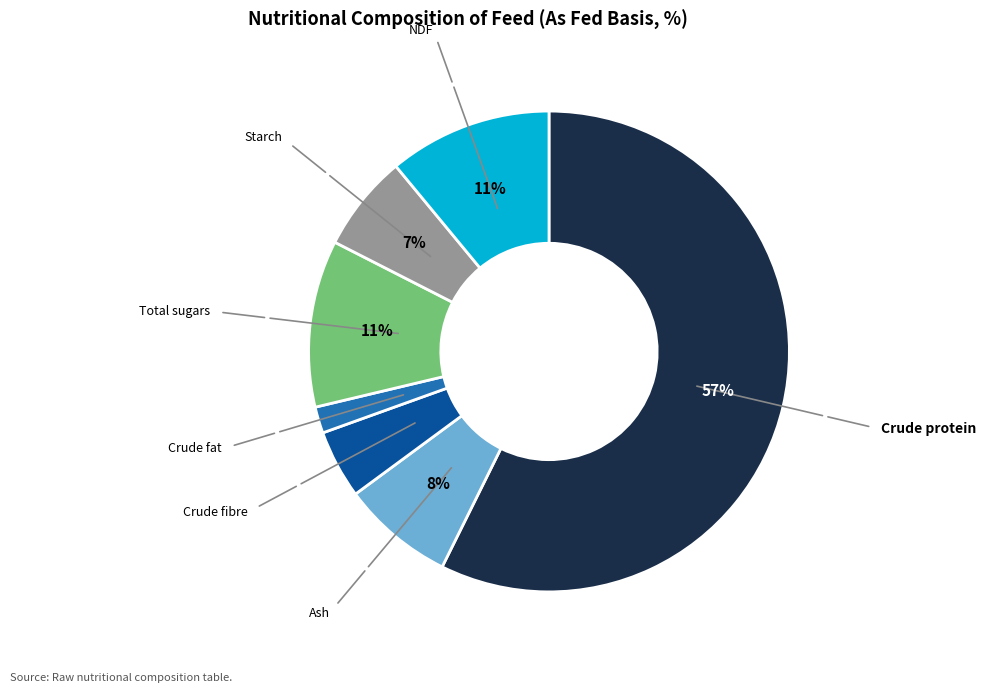

How many segments does this pie chart have?

7